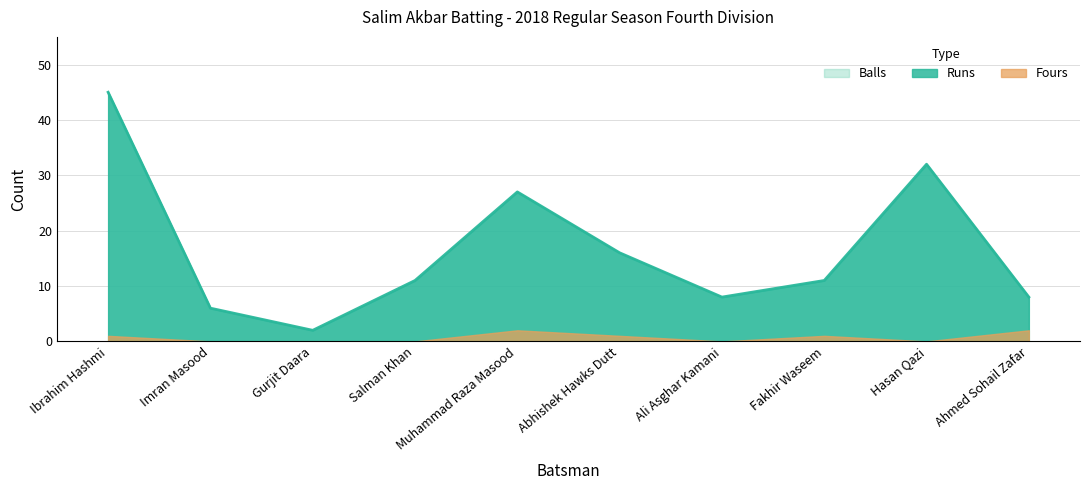

Reading right to left, what are all the values shown in this chart?

Runs: 8	32	11	8	16	27	11	2	6	45
Balls: 8	32	11	8	16	27	11	2	6	45
Fours: 2	0	1	0	1	2	0	0	0	1